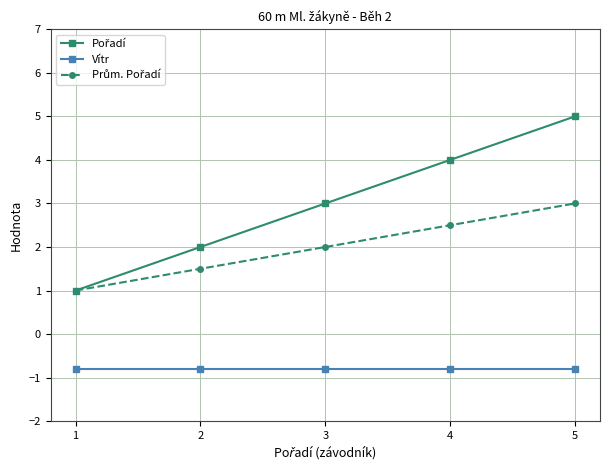

What is the sum of all Vítr values?

-4.0